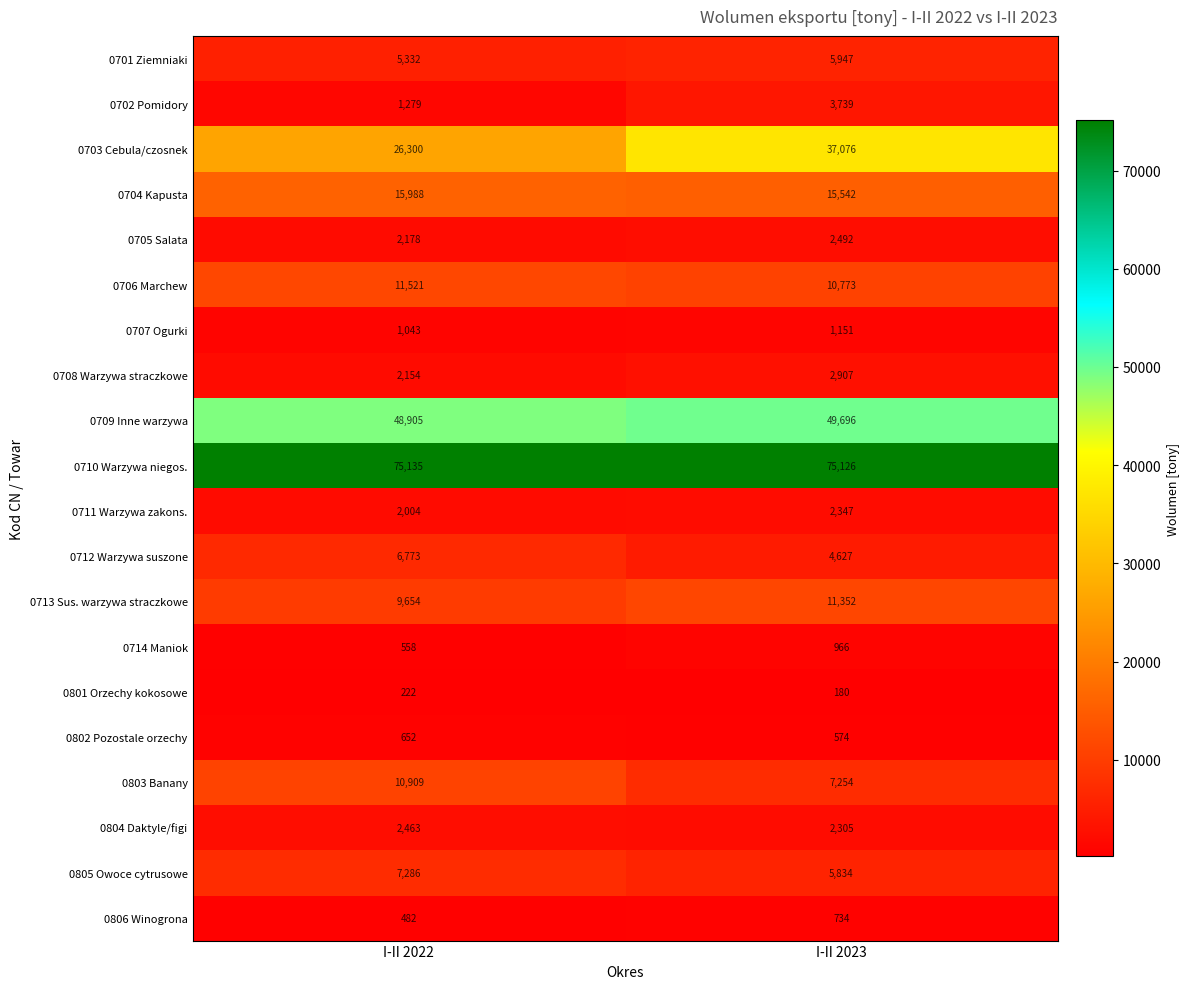

Between I-II 2022 and I-II 2023, which series saw the biggest shift?

0703 Cebula/czosnek